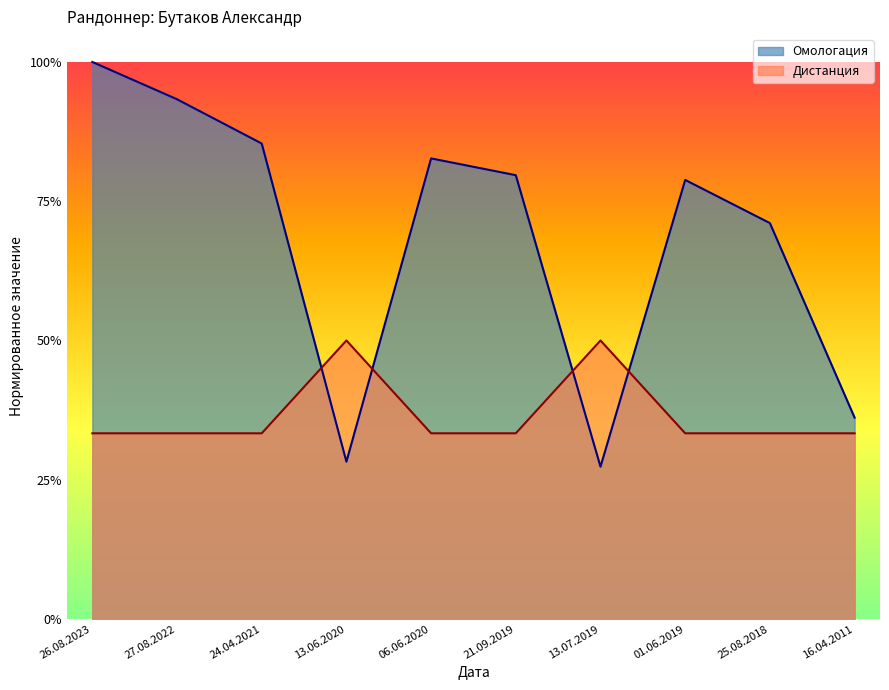

Read the Дистанция value at 01.06.2019.

0.3